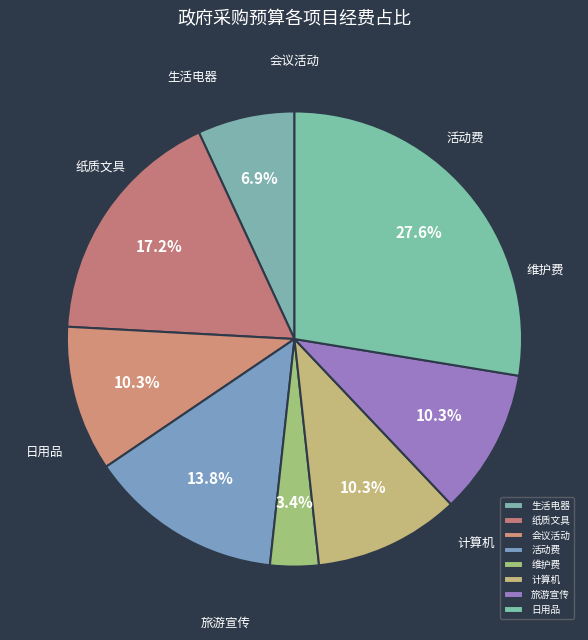

To the nearest percent, what is the combined percentage of 纸质文具 and 计算机?

28%